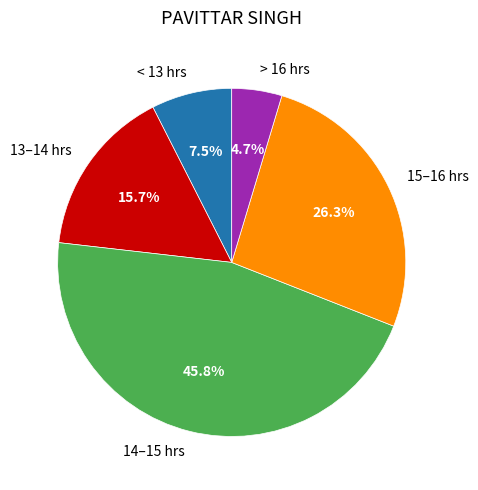

Approximately how many times larger is the value at 15–16 hrs compared to 14–15 hrs?

0.6